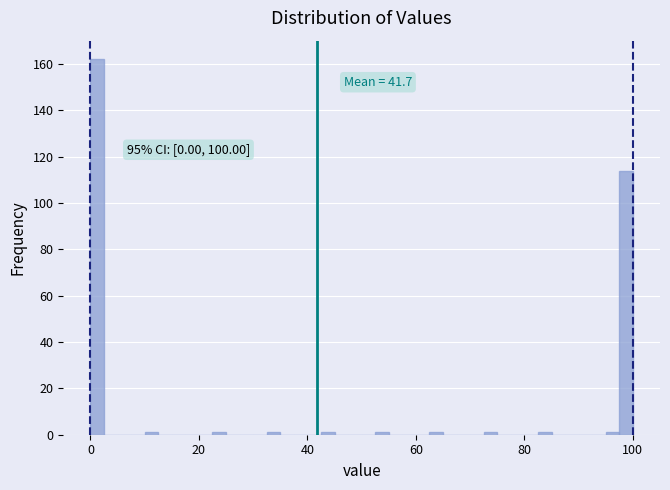

Read against the x-axis, roughly where is the centre of the tallest bar?

2